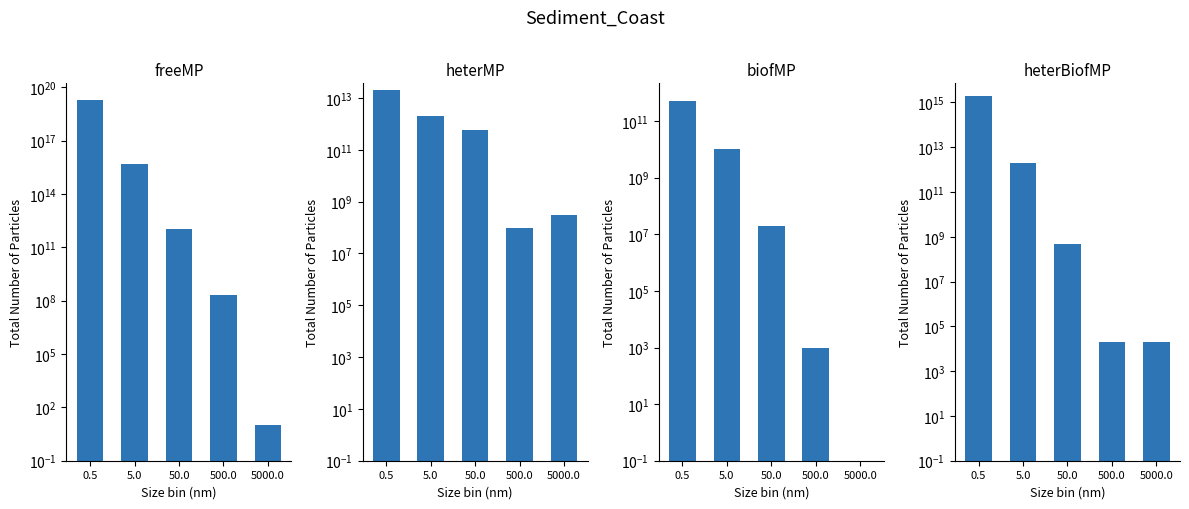

How many bars are there in total?

20